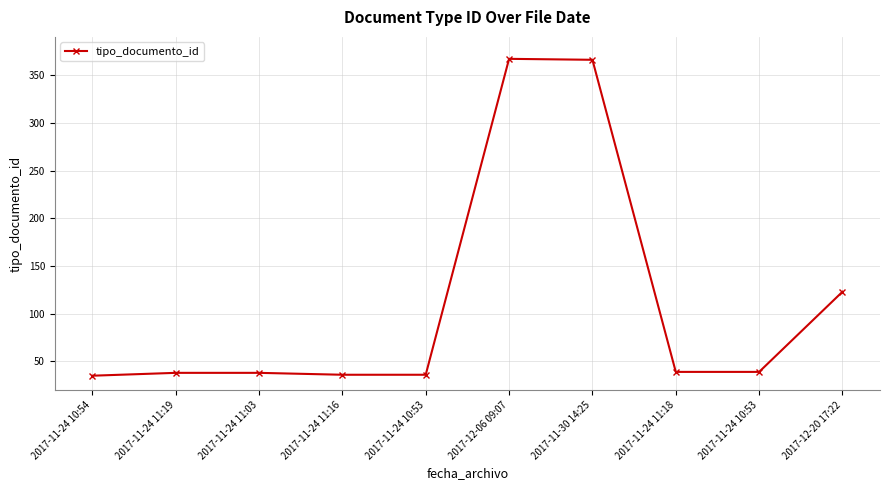

What is the change in value from 2017-11-24 10:54 to 2017-12-06 09:07?

+332